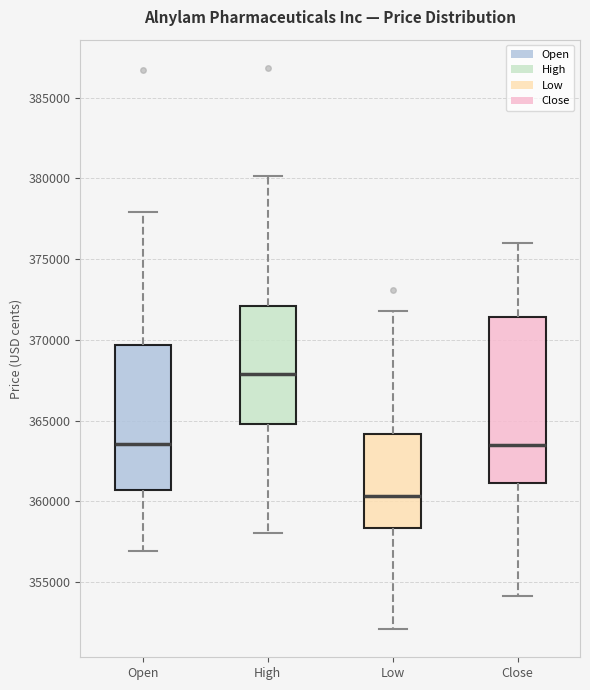

Which box has the lowest median line?

Low